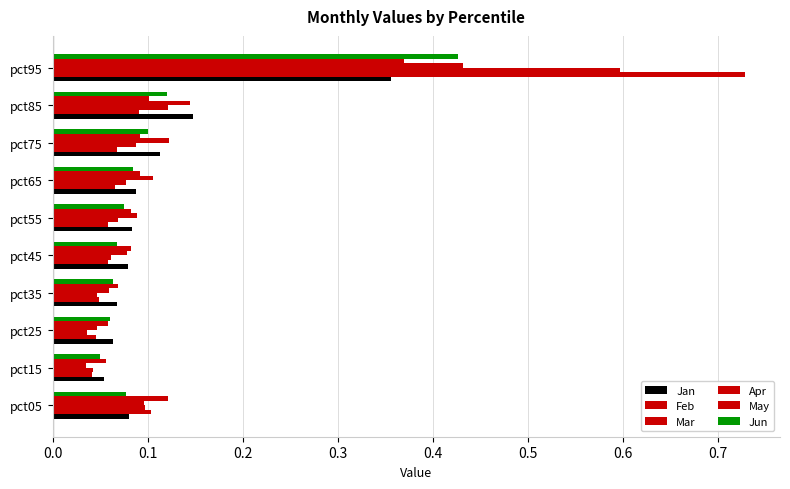

How many categories are shown in the chart?

10